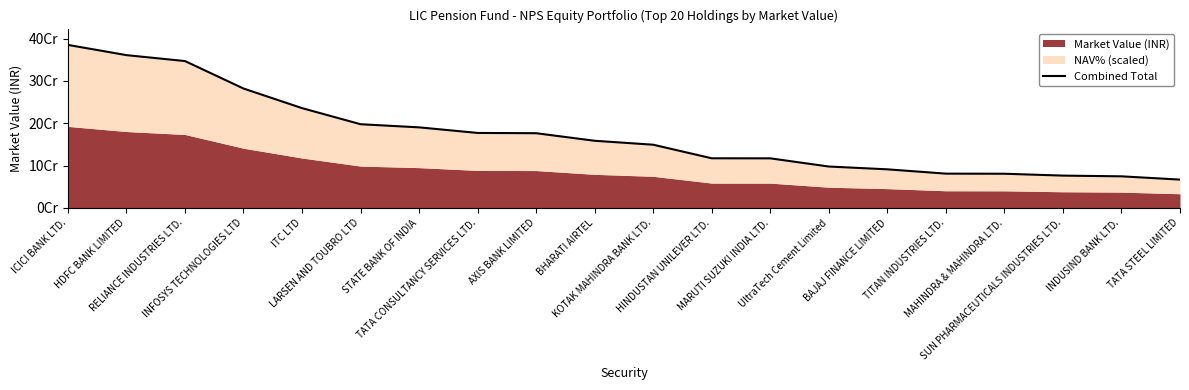

What is the change in value from MARUTI SUZUKI INDIA LTD. to SUN PHARMACEUTICALS INDUSTRIES LTD.?

-40796175.4